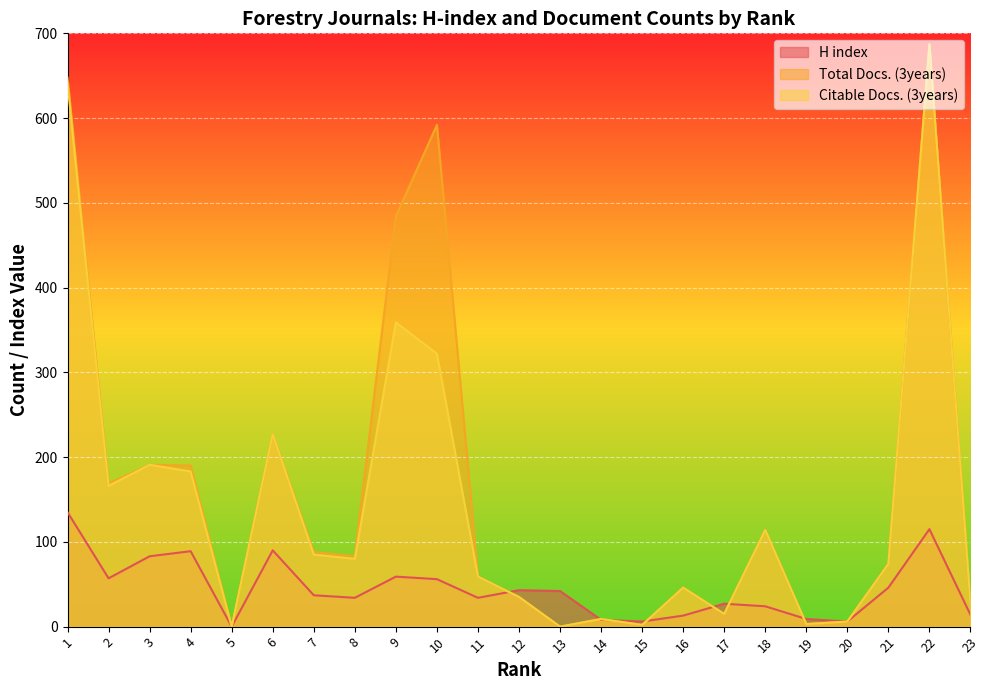

True or false: H index has more than 2 points higher than both neighbors.

True